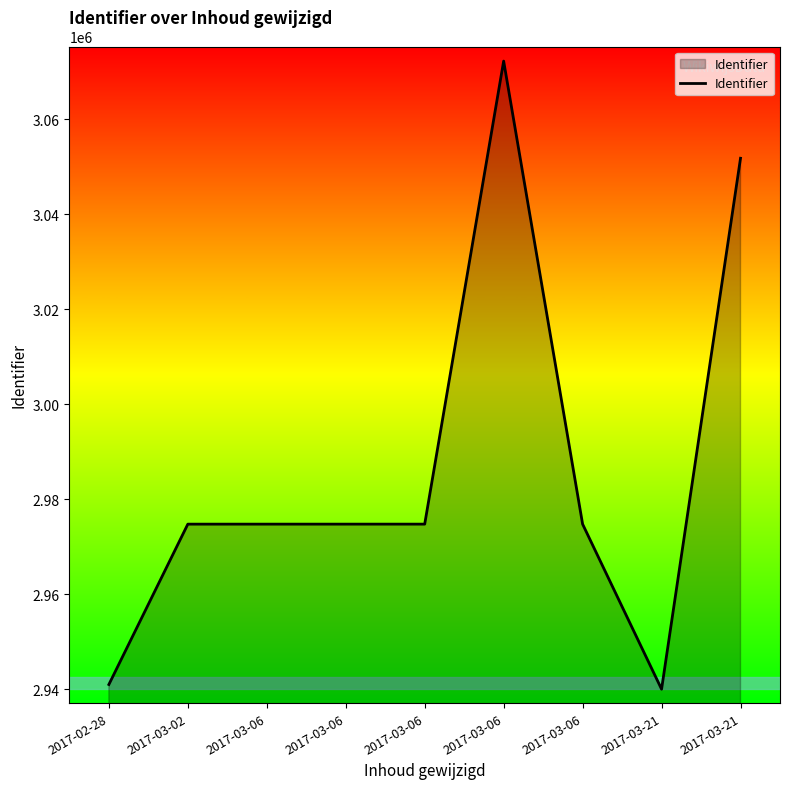

What is the label of the 2nd point from the right?

2017-03-21